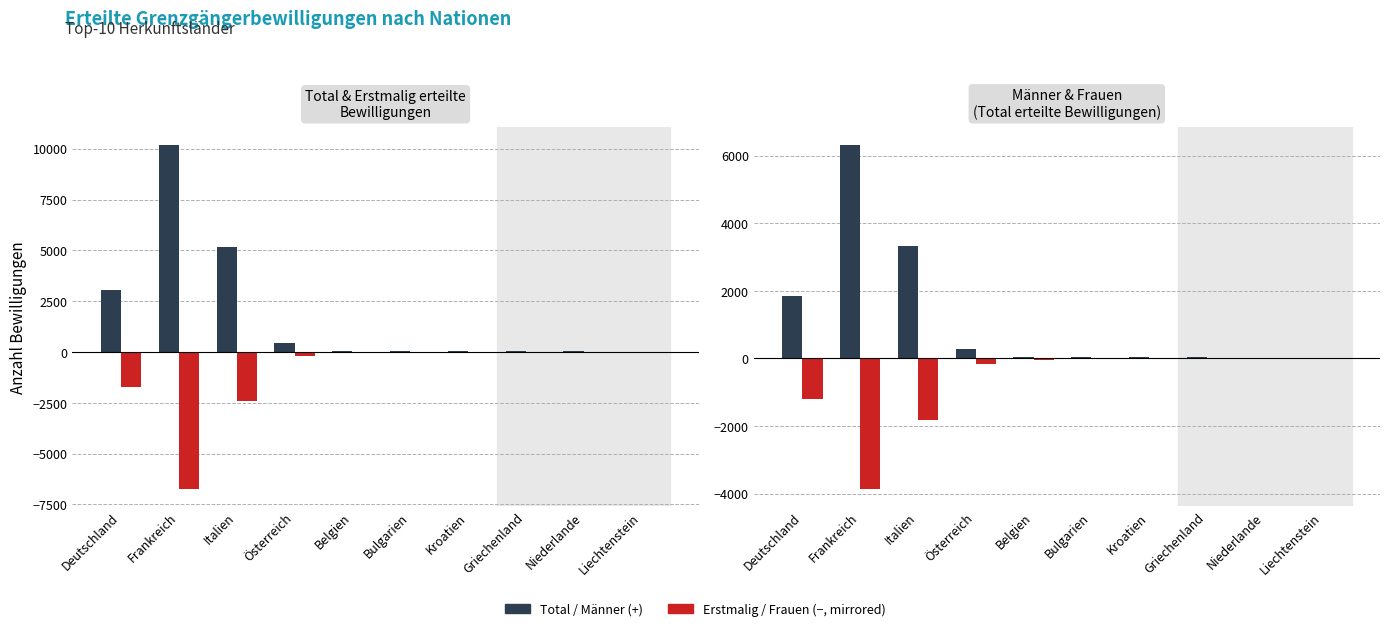

Which category has the lowest value in the Frauen (Total) series?

Liechtenstein